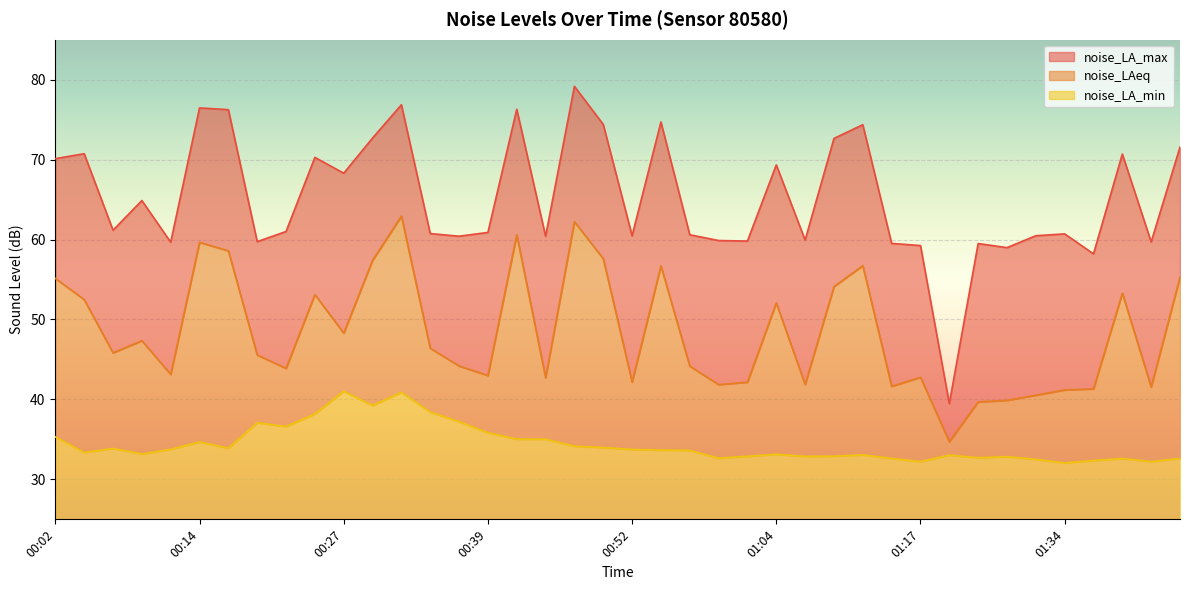

At which label is noise_LA_min closest to 36?

00:39